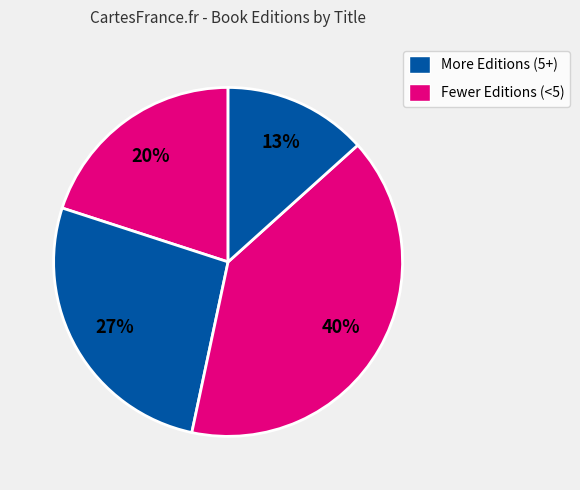

Count the number of slices in the pie.

4